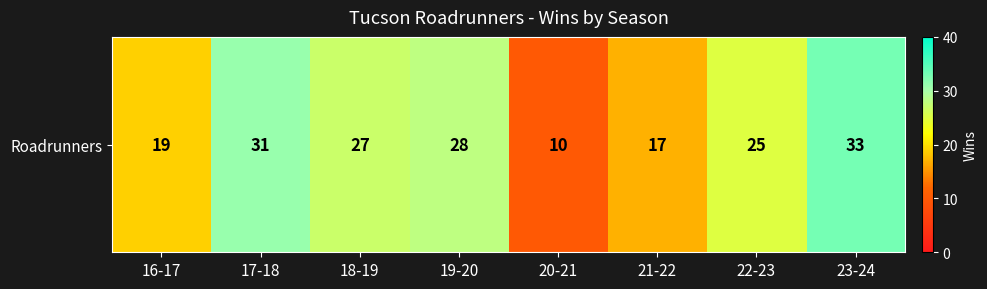

Reading left to right, extract all data points from this chart.

16-17=19	17-18=31	18-19=27	19-20=28	20-21=10	21-22=17	22-23=25	23-24=33